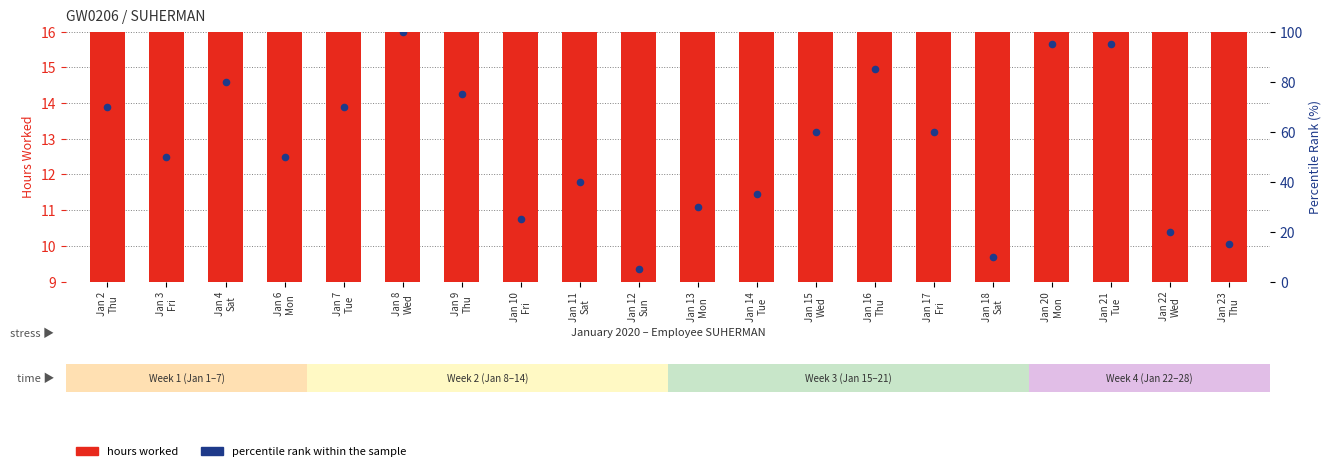

Which series reaches the minimum Y coordinate?

percentile rank within the sample